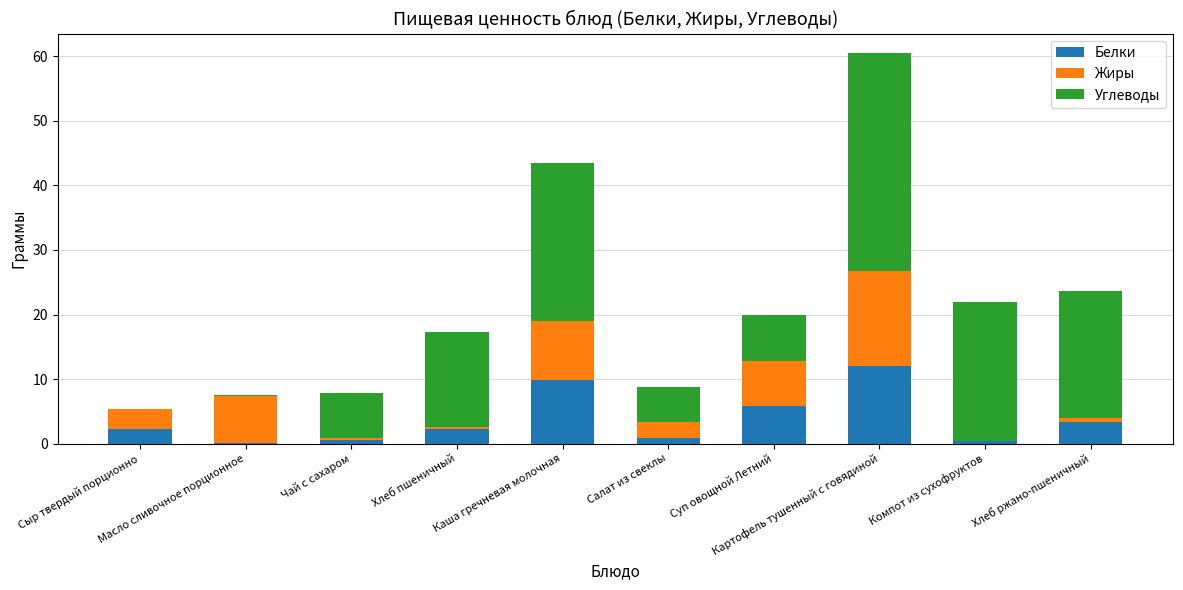

What is the highest value of the Белки series?

12.0